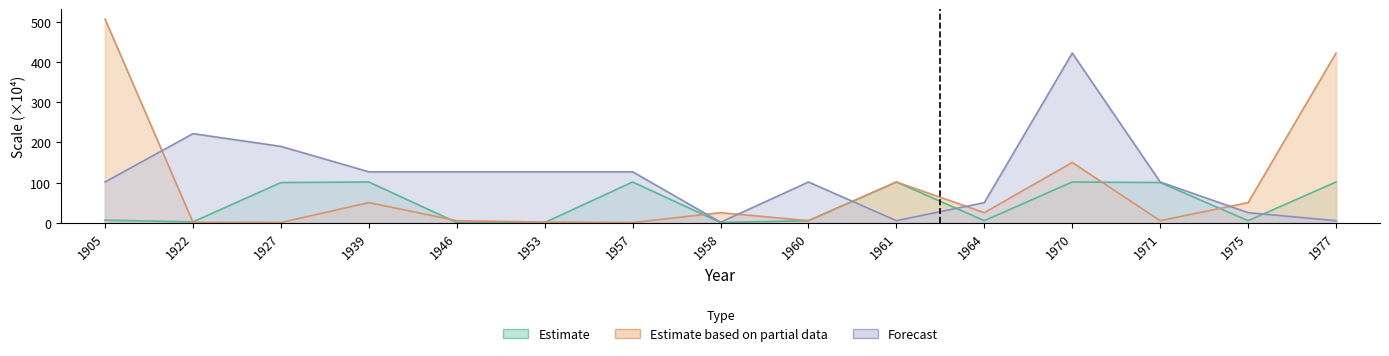

Where does the Forecast series first go above 101?

1905